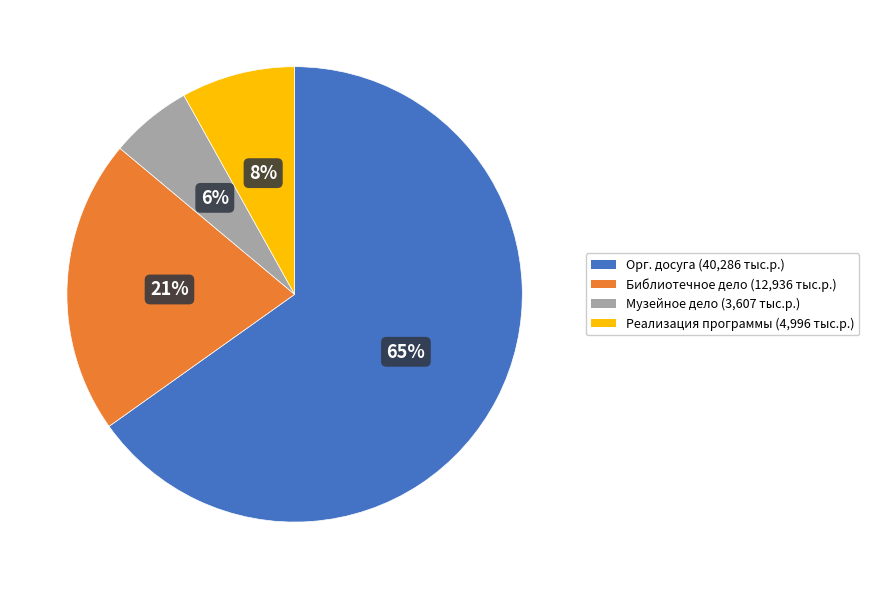

To the nearest percent, what is the average slice percentage?

25%